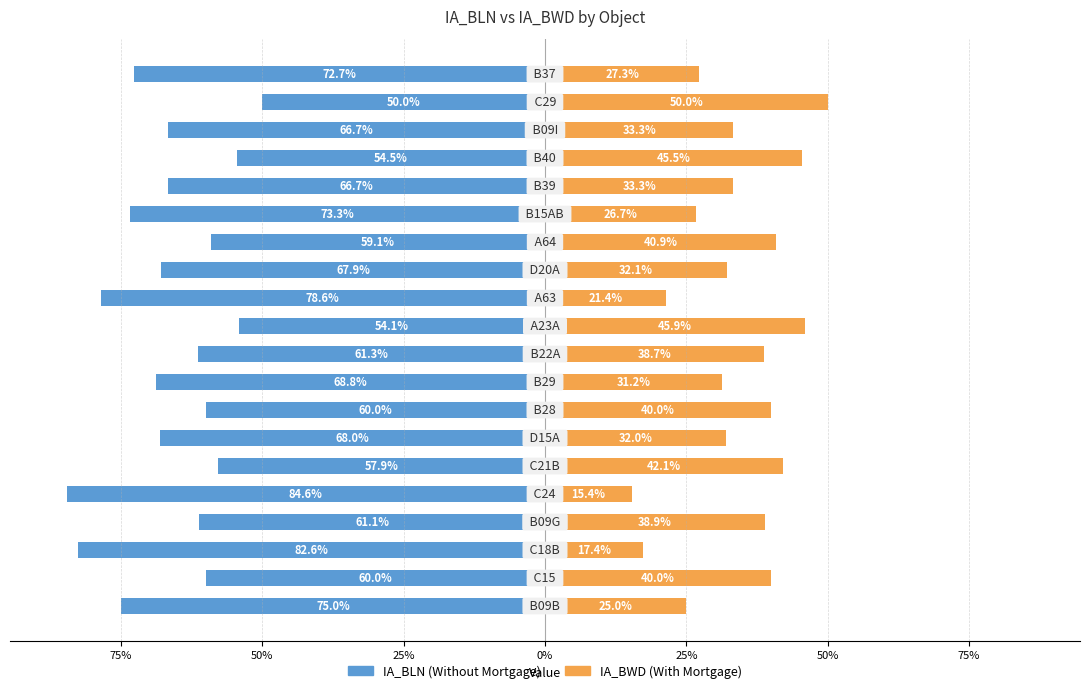

Count the number of categories in the chart.

20